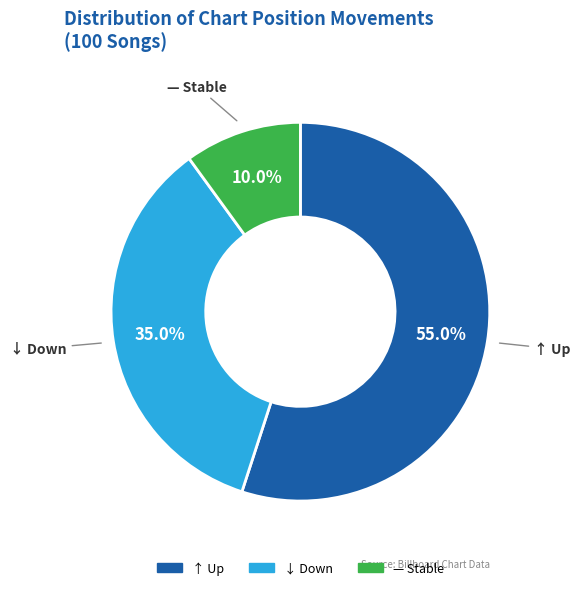

Does any single category account for the majority?

Yes